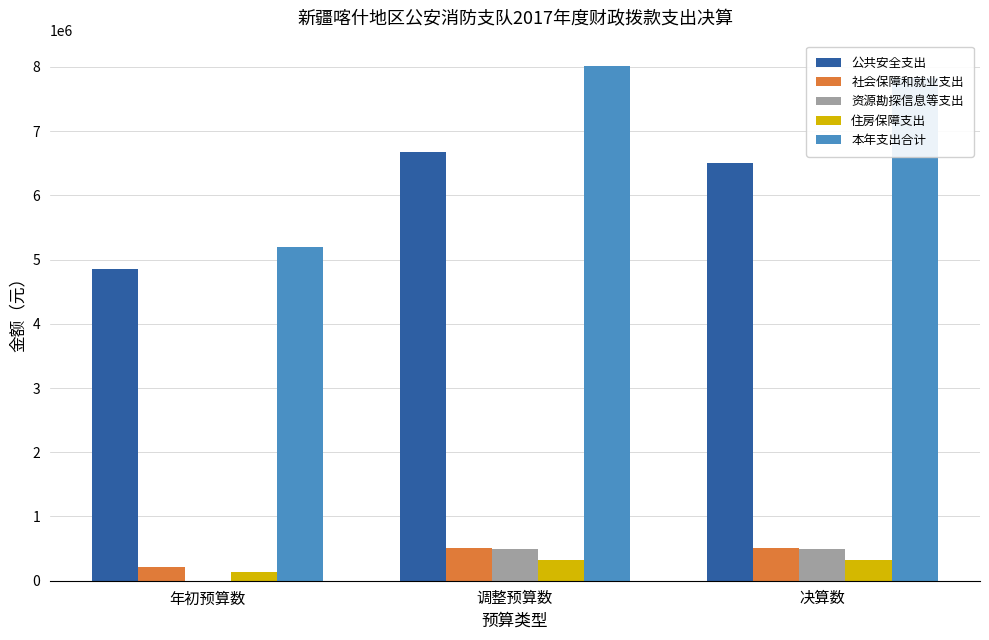

What is the highest value of the 社会保障和就业支出 series?

516881.9